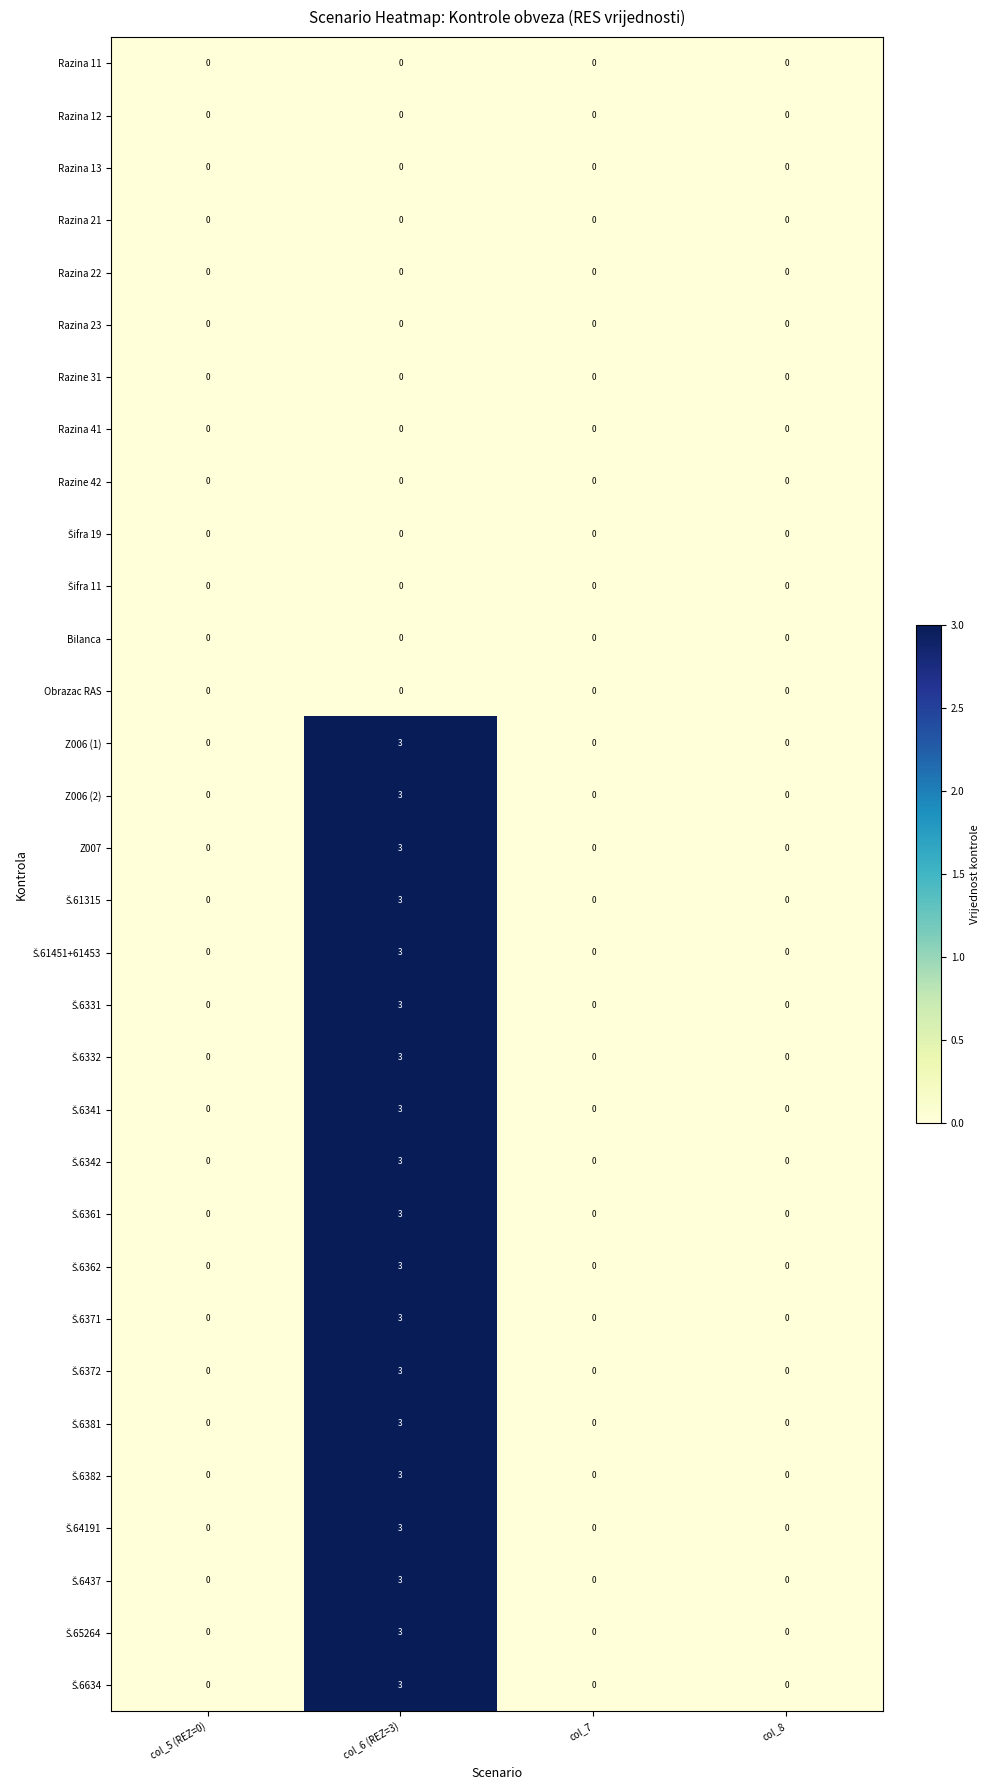

What is the spread (max minus min) of values at col_6 (REZ=3)?

3